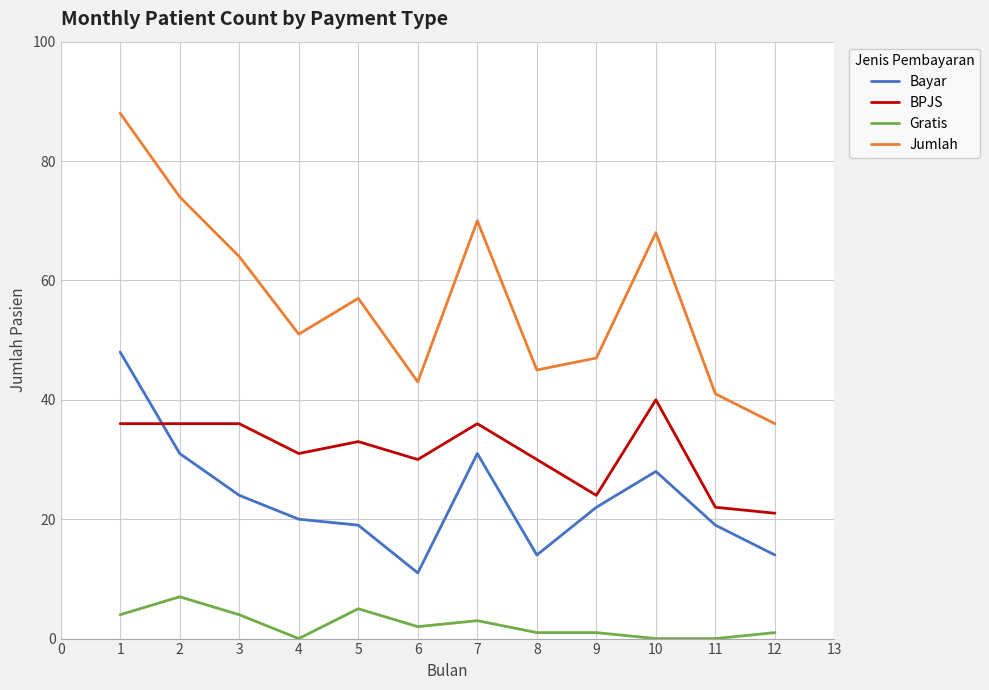

True or false: Gratis has a value of 2 at 6.

True